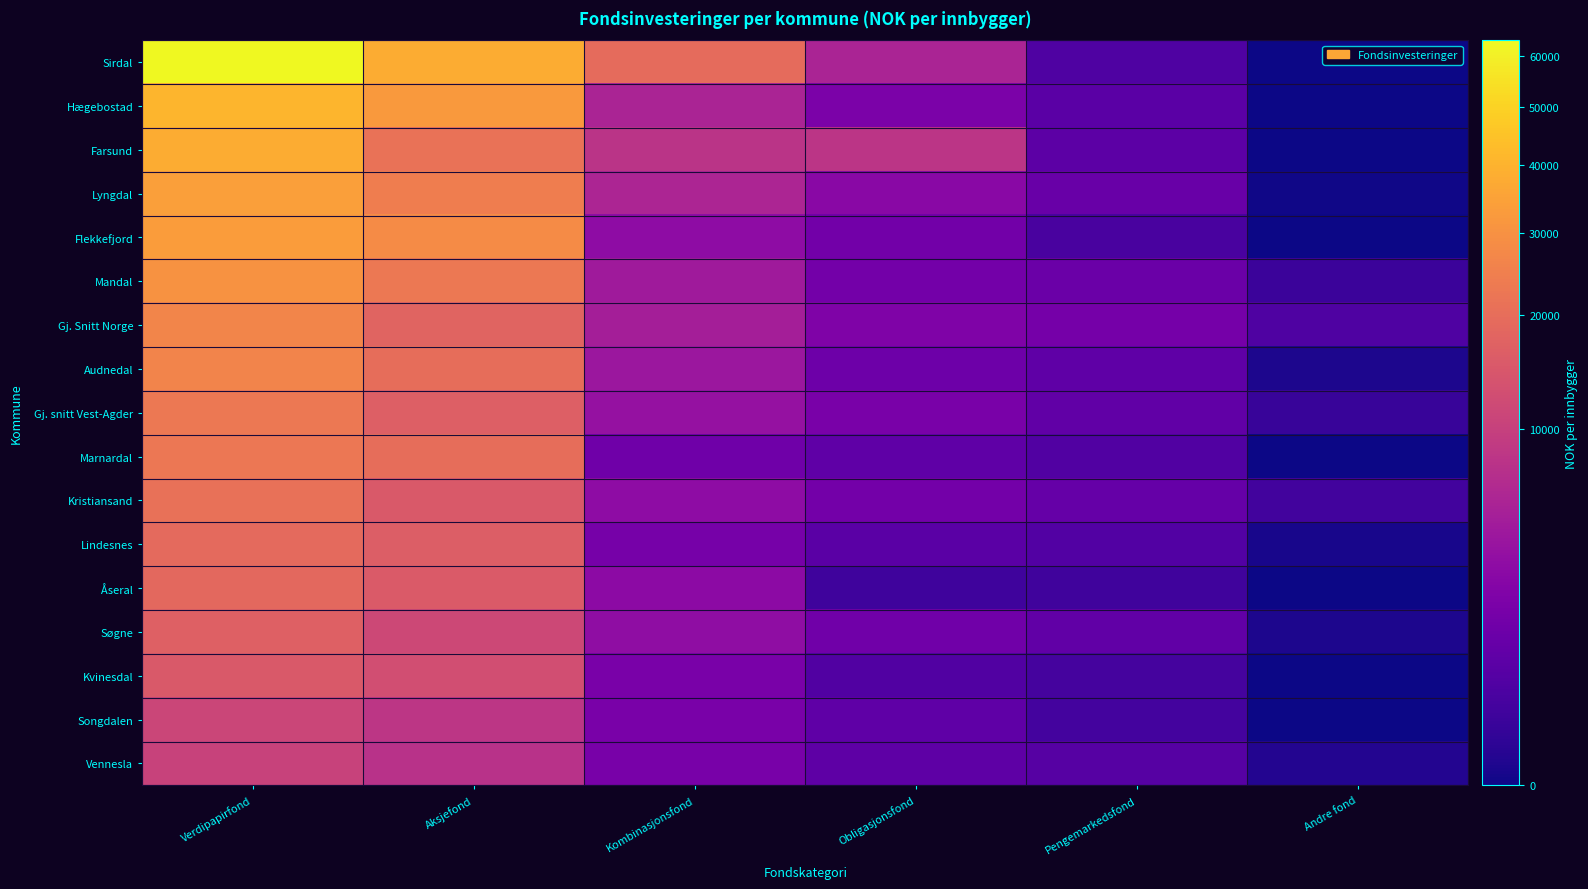

Which has a higher value, Kombinasjonsfond or Aksjefond?

Aksjefond